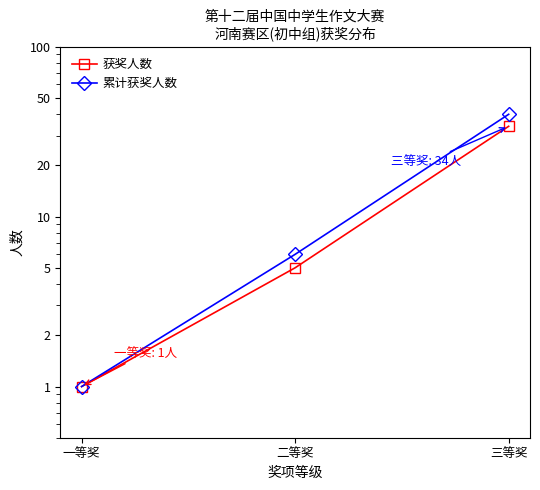

Rank the series at 二等奖 from lowest to highest value.

获奖人数, 累计获奖人数